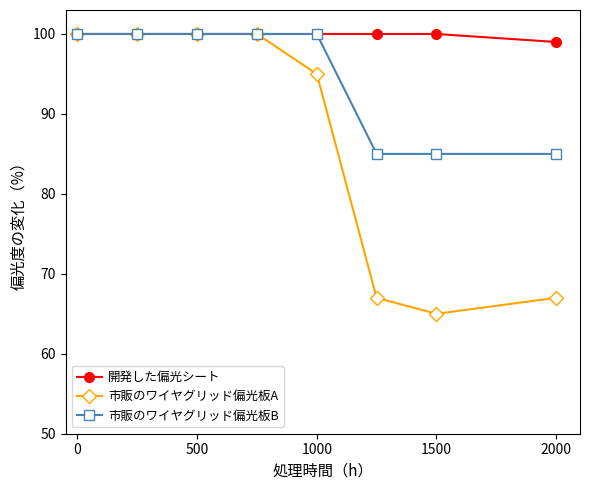

What is the value of the 開発した偏光シート point at the 5th from the left?

100